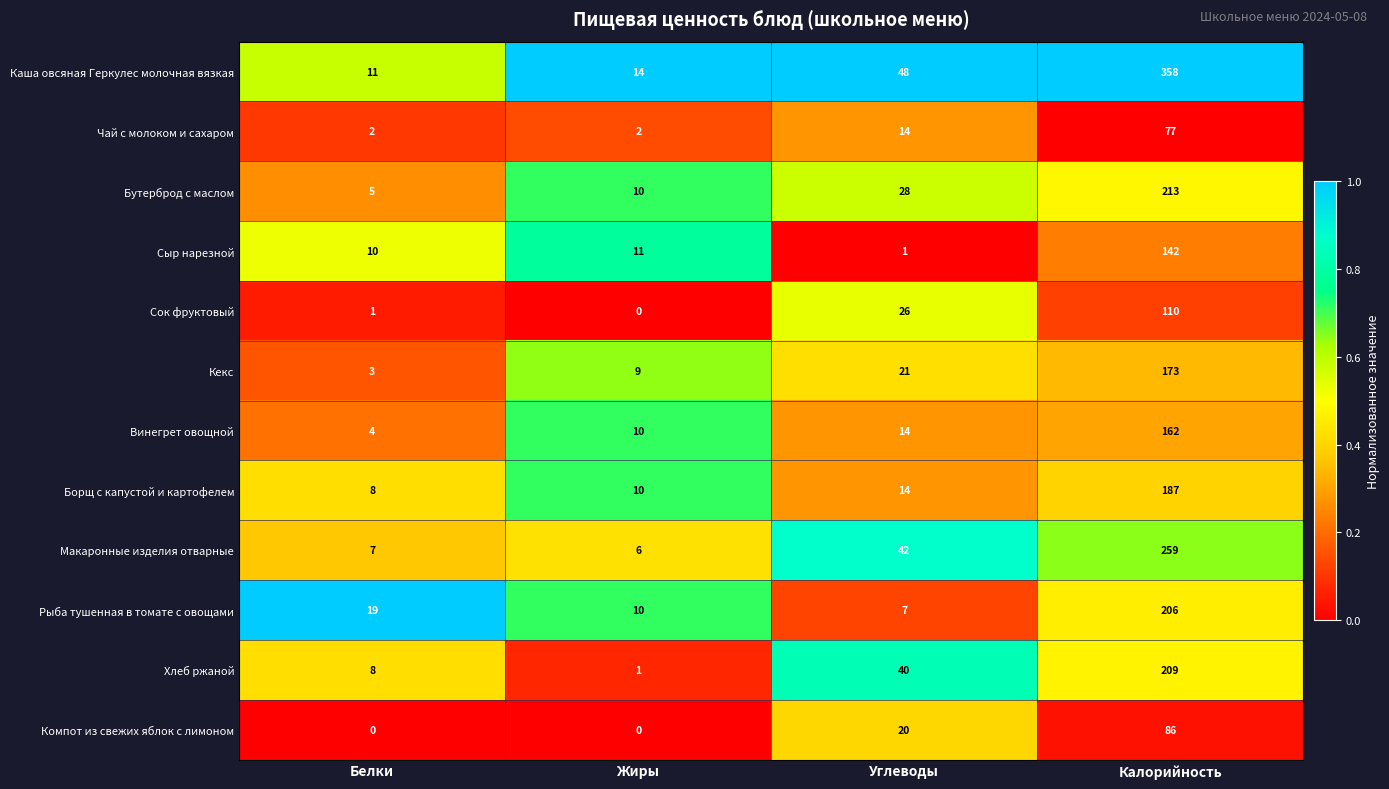

True or false: Компот из свежих яблок с лимоном has a value of -31 at Жиры.

False